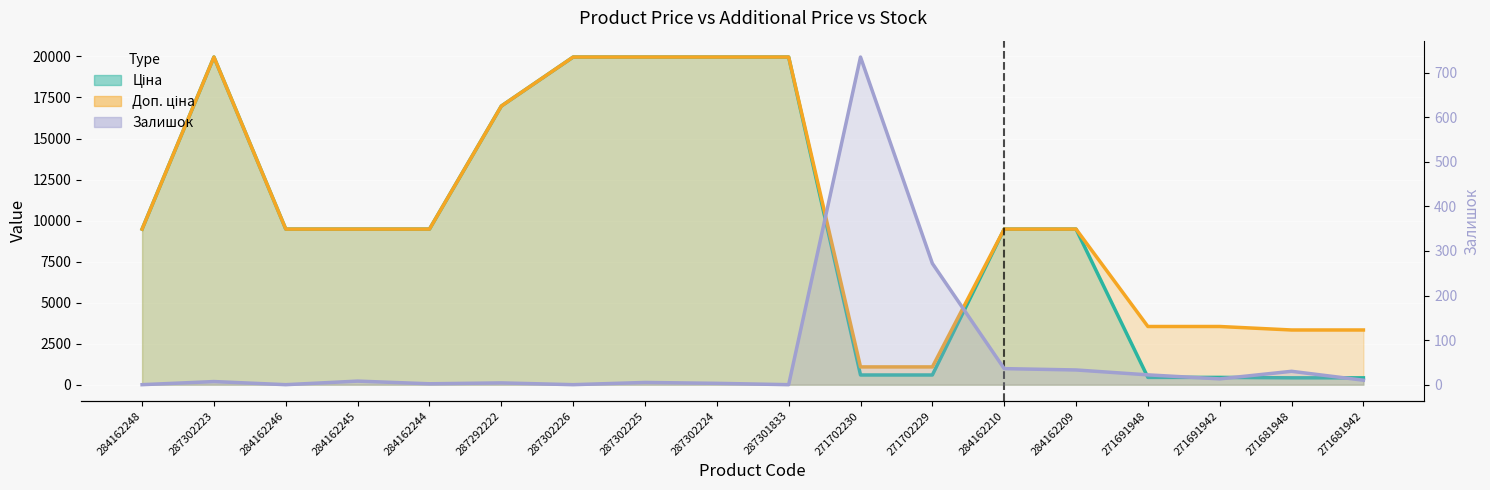

The Ціна series shows 19964.2 at 287302225. True or false?

True